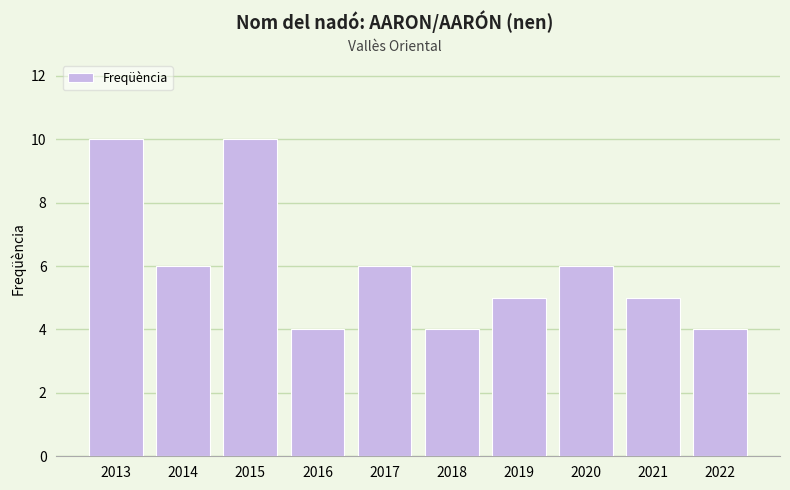

What is the maximum value shown in the chart?

10